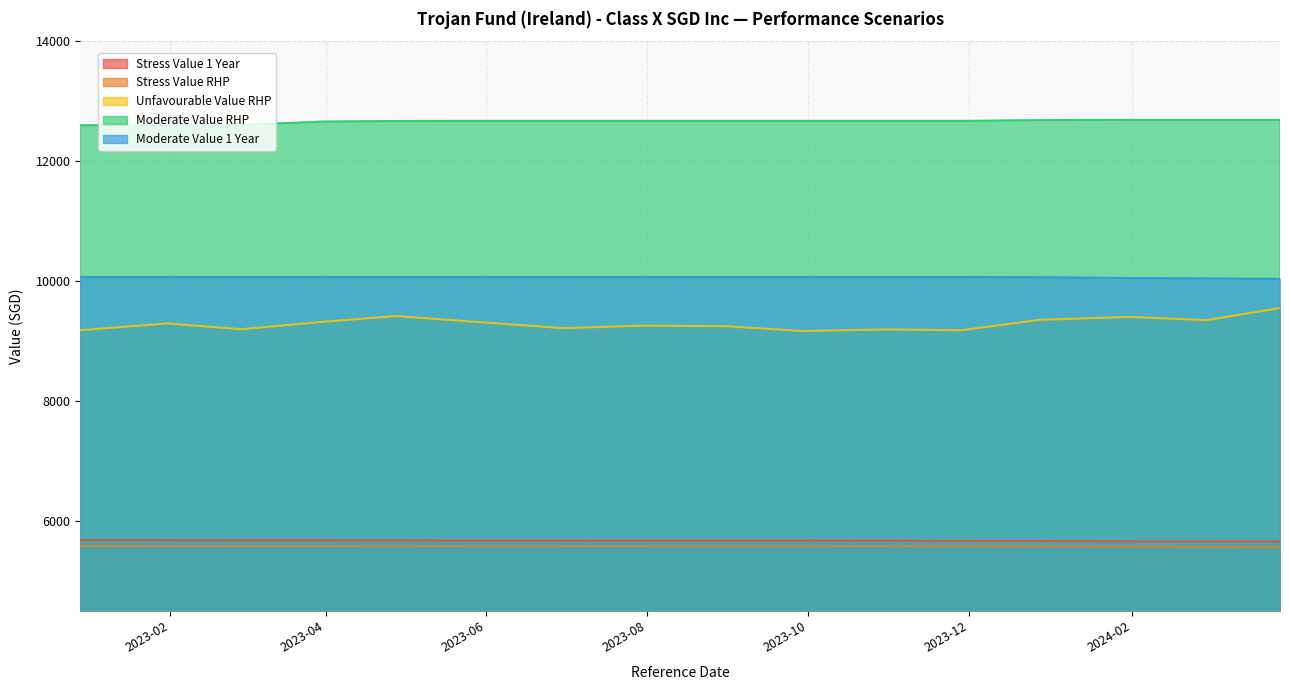

True or false: Stress Value 1 Year and Unfavourable Value RHP cross at least once.

False